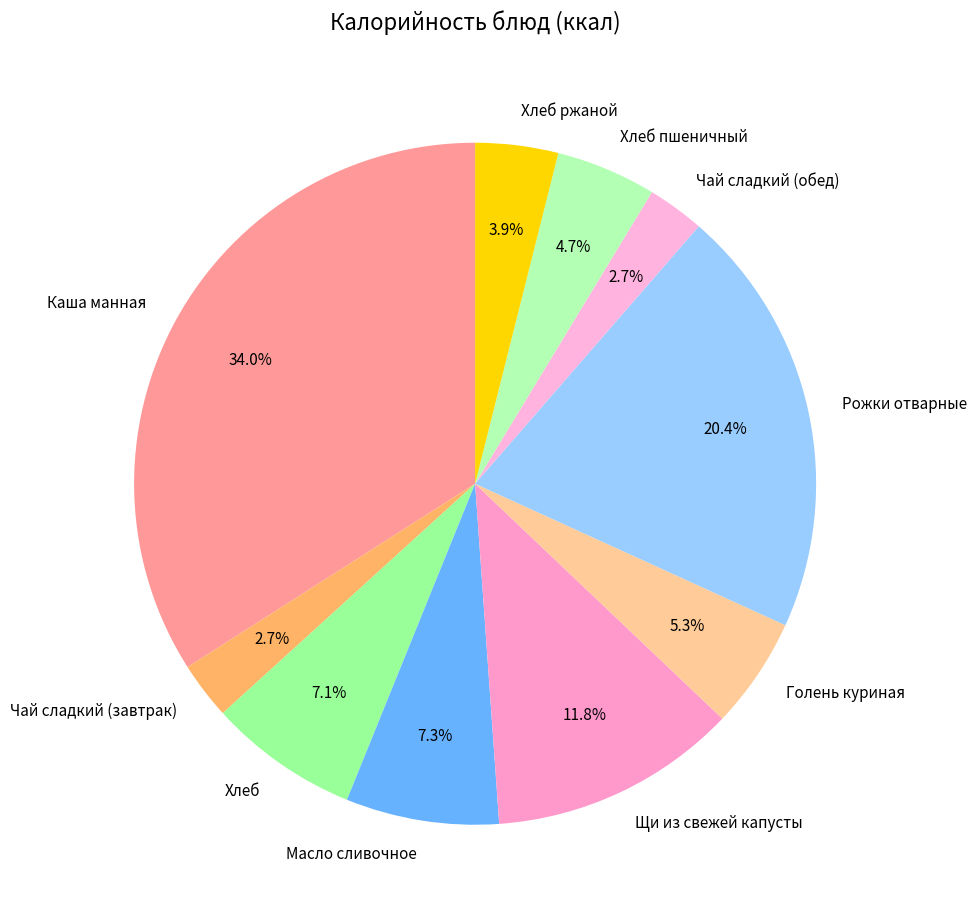

Does Чай сладкий (завтрак) represent more than half of the total?

No